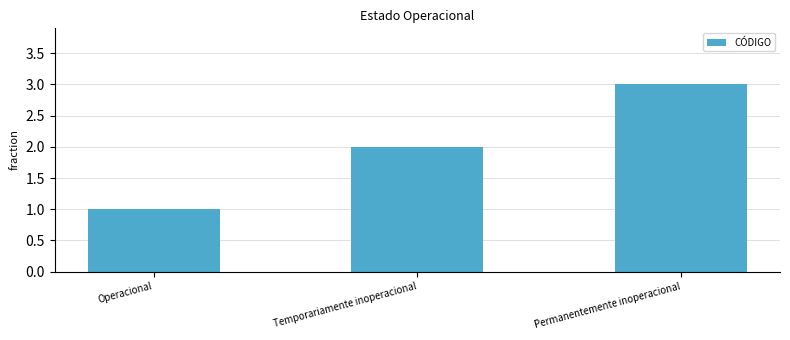

What is the smallest value displayed?

1